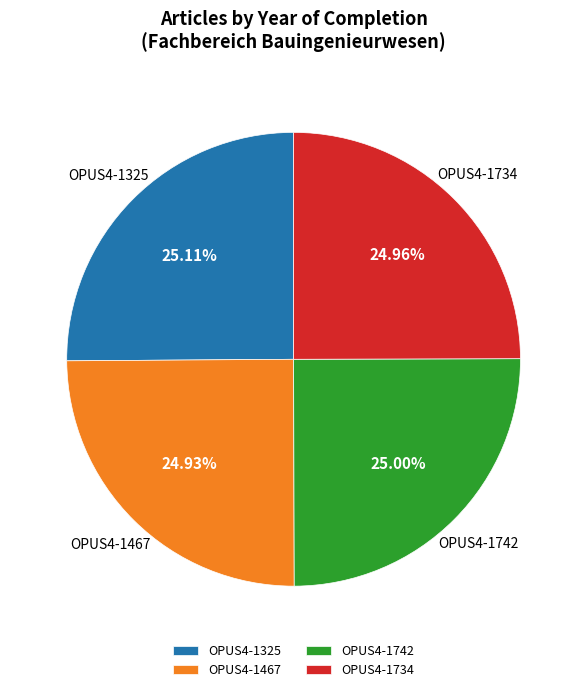

Approximately how many times larger is the value at OPUS4-1734 compared to OPUS4-1467?

1.0